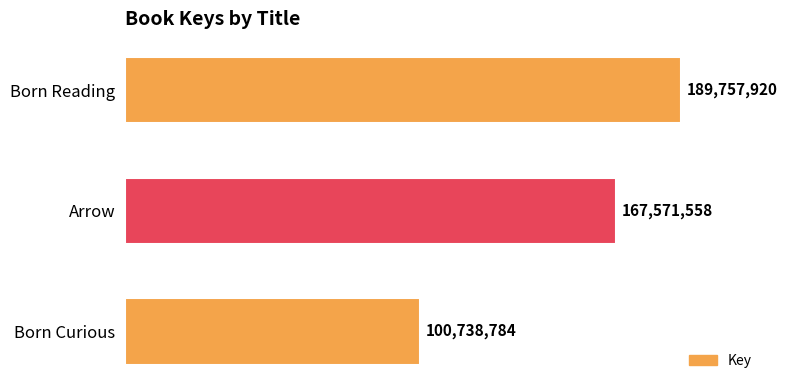

Are the bars horizontal?

Yes